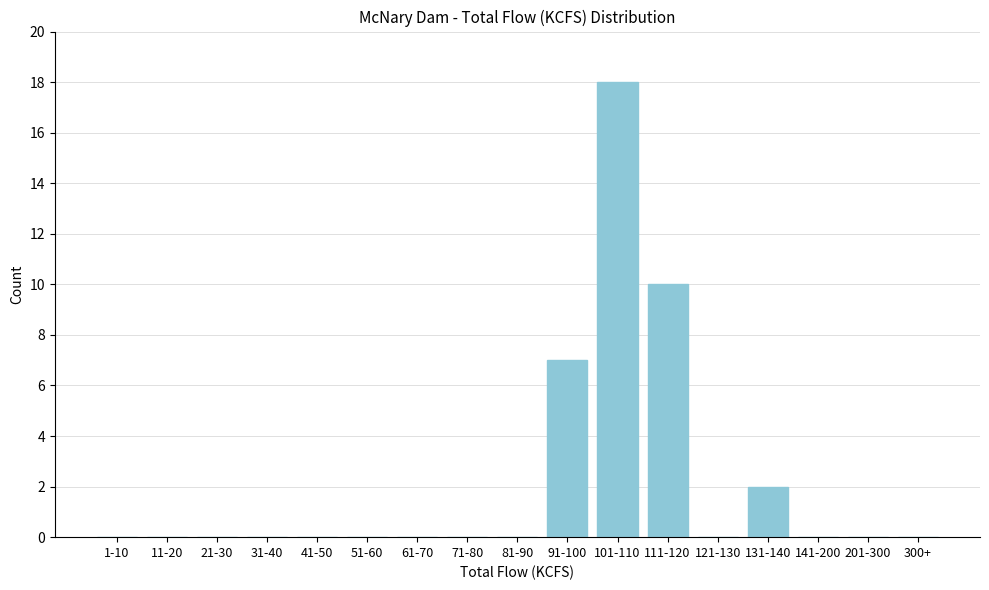

Reading left to right, list all the values displayed in this chart.

1-10=0	11-20=0	21-30=0	31-40=0	41-50=0	51-60=0	61-70=0	71-80=0	81-90=0	91-100=7	101-110=18	111-120=10	121-130=0	131-140=2	141-200=0	201-300=0	300+=0